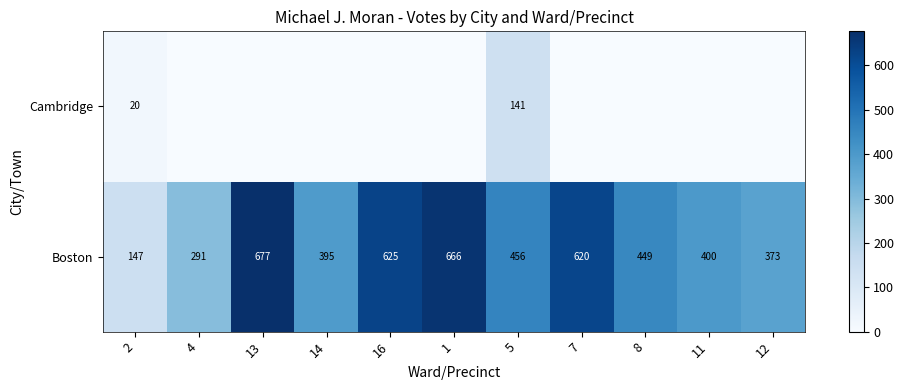

True or false: Boston has a value of 147 at 2.

True